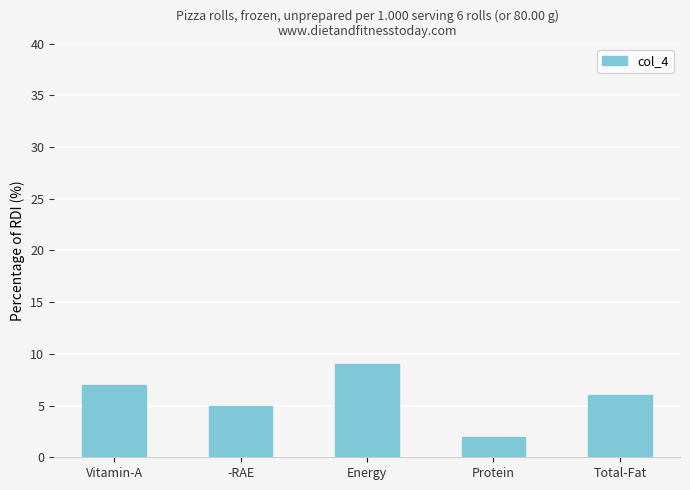

What is the sum of the values at Energy and Vitamin-A?

16